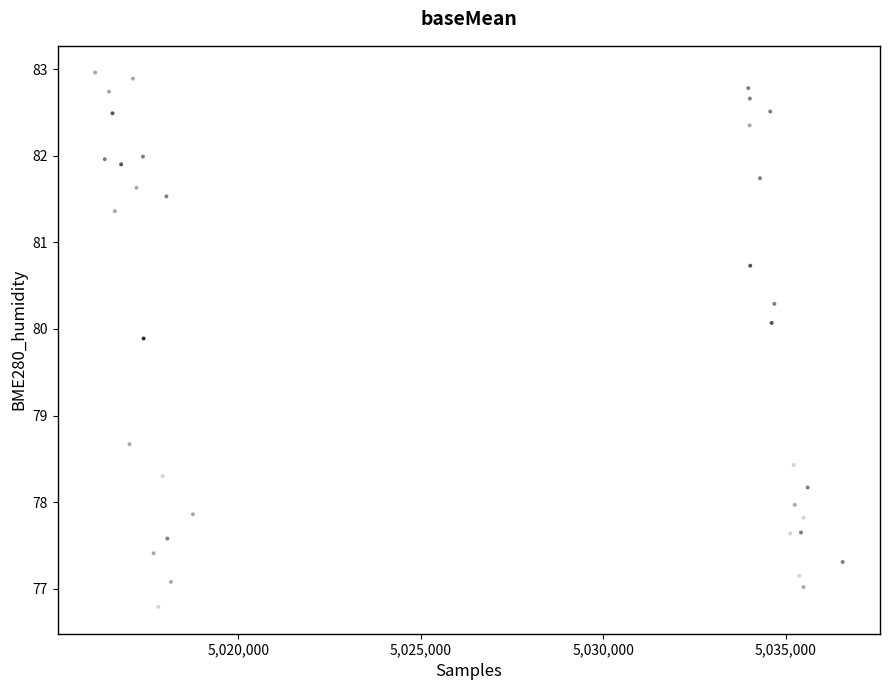

What Y value in the scatter plot is closest to 79?

78.7